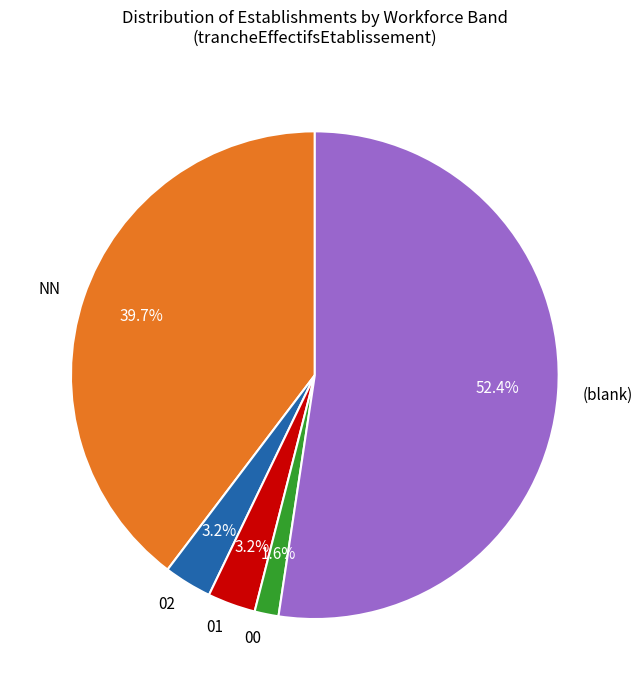

Which has a higher value, NN or 01?

NN